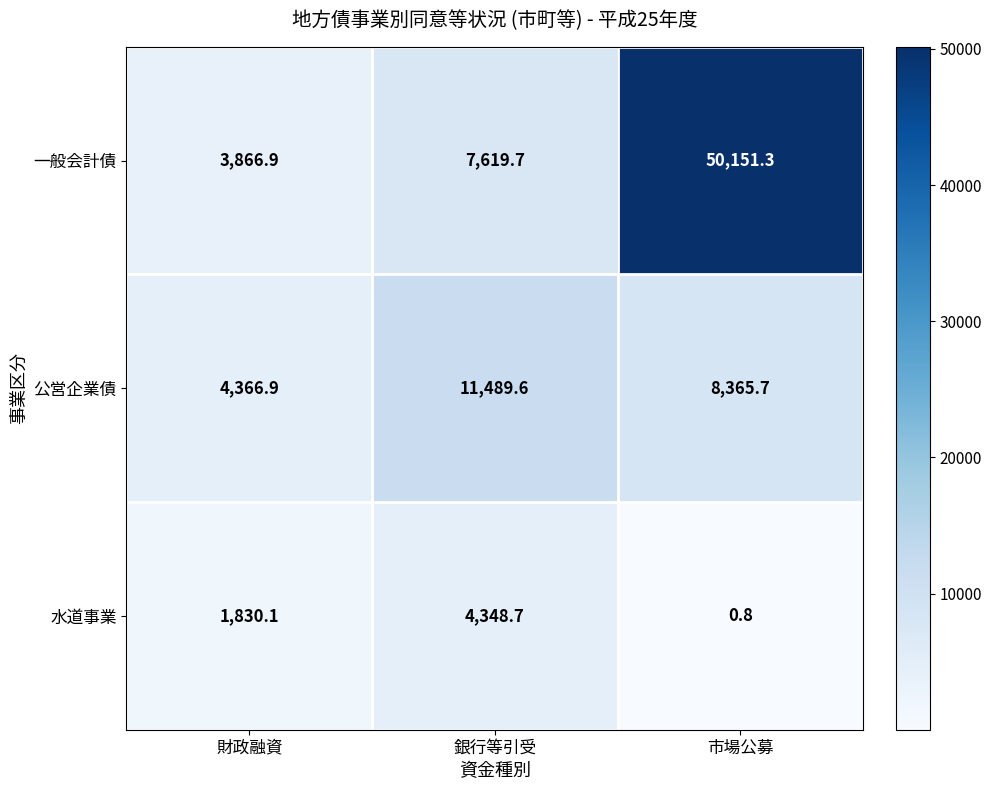

Rank the series at 銀行等引受 from lowest to highest value.

水道事業, 一般会計債, 公営企業債